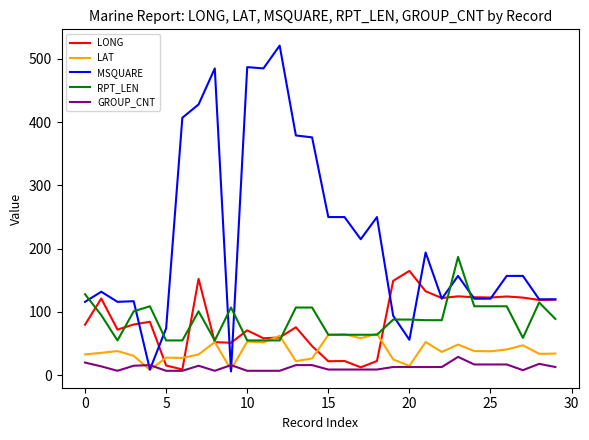

Which series has the largest range (max minus min)?

MSQUARE